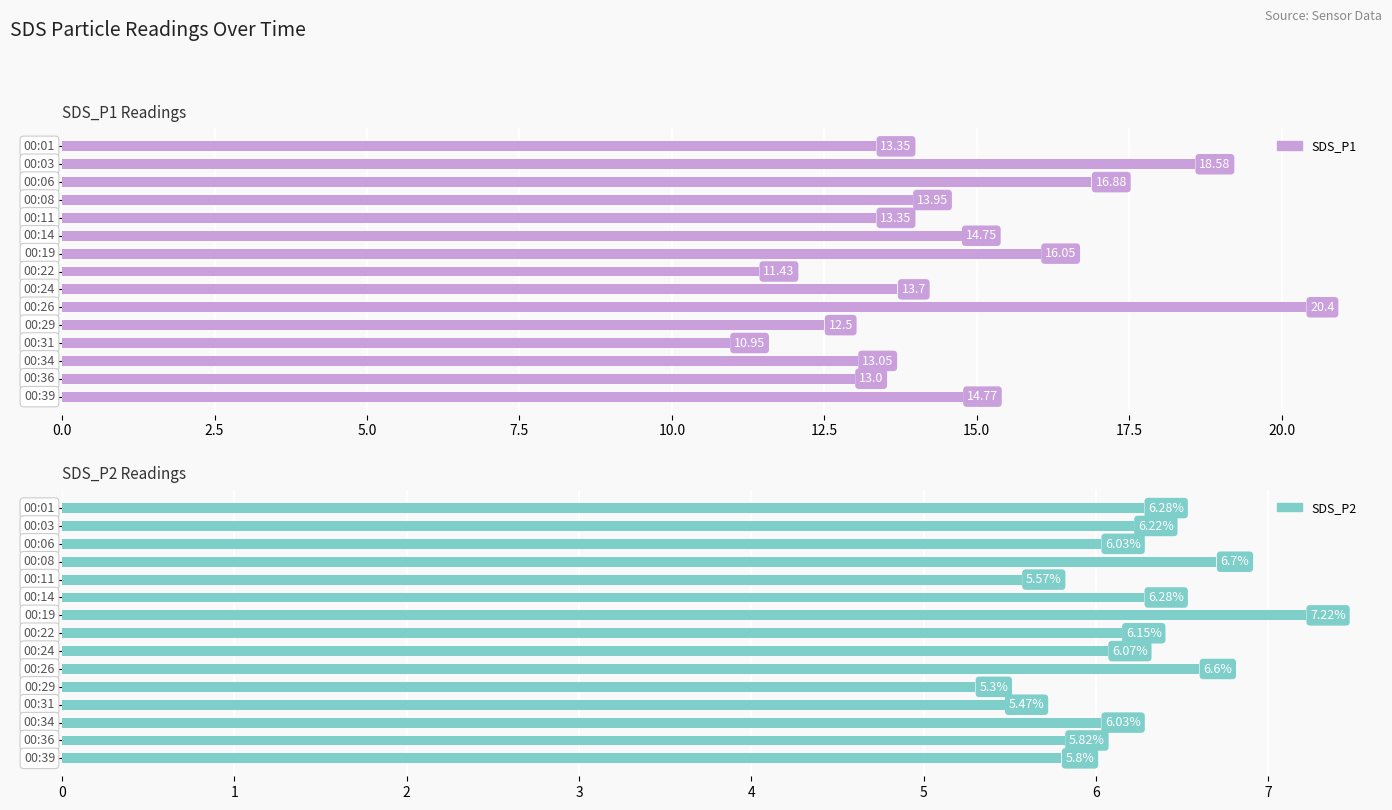

How many groups of bars are there?

15